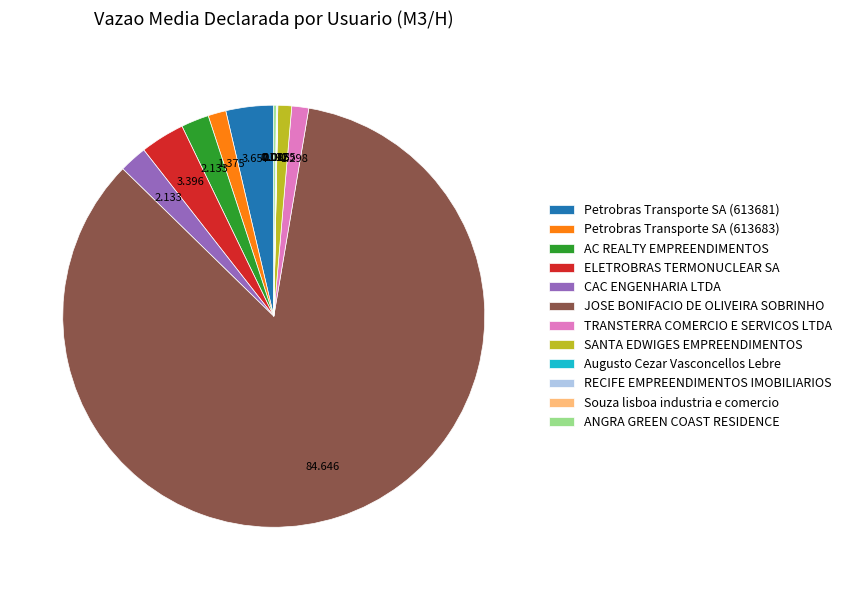

What is the largest slice in the pie chart?

JOSE BONIFACIO DE OLIVEIRA SOBRINHO